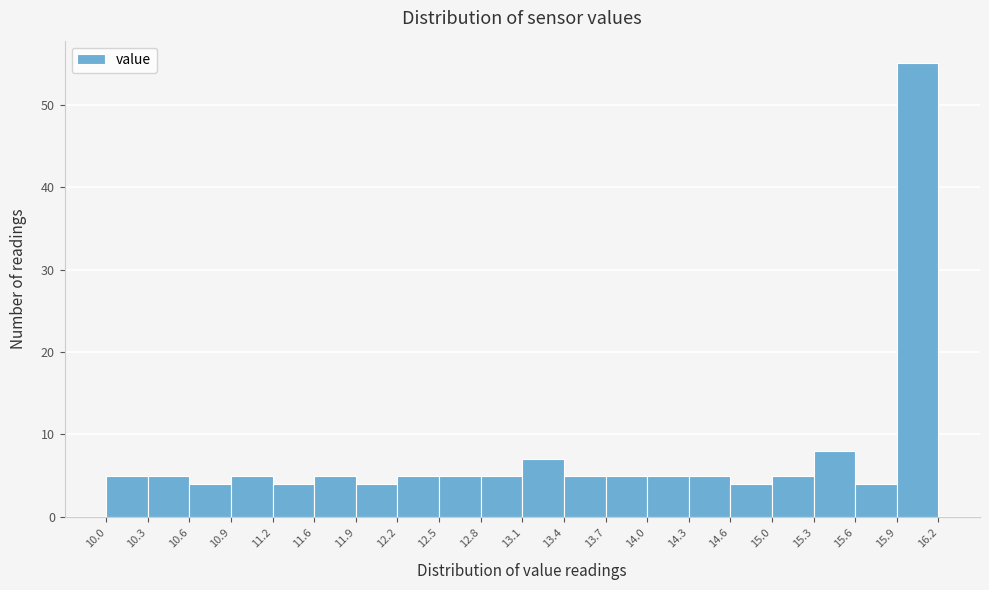

Reading left to right, list every bar in this chart as the range it spans on the x-axis followed by its height. The values are not printed on the chart, so give them approximately, as read against the axis.

10.0 to 10.3: 5
10.3 to 10.6: 5
10.6 to 10.9: 4
10.9 to 11.2: 5
11.2 to 11.6: 4
11.6 to 11.9: 5
11.9 to 12.2: 4
12.2 to 12.5: 5
12.5 to 12.8: 5
12.8 to 13.1: 5
13.1 to 13.4: 7
13.4 to 13.7: 5
13.7 to 14.0: 5
14.0 to 14.3: 5
14.3 to 14.6: 5
14.6 to 15.0: 4
15.0 to 15.3: 5
15.3 to 15.6: 8
15.6 to 15.9: 4
15.9 to 16.2: 55